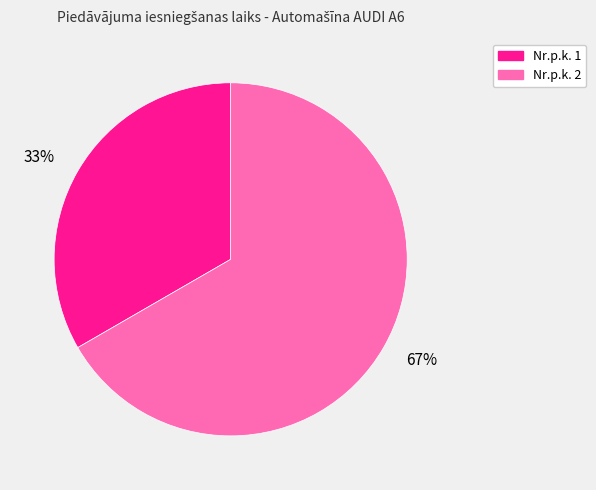

Which slice is the largest?

67%